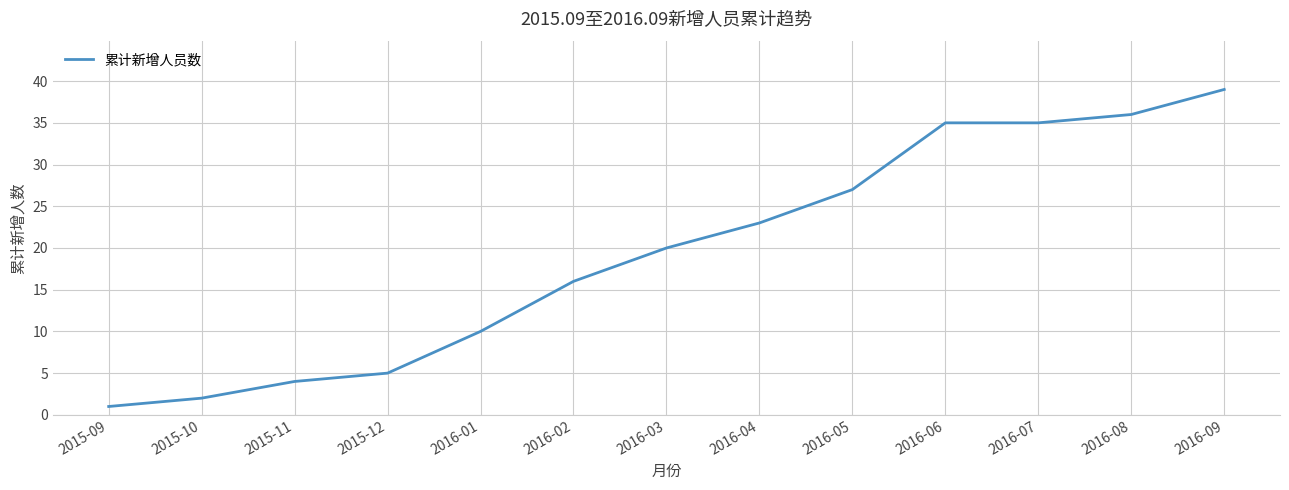

Is this an area chart (filled region under the line)?

No